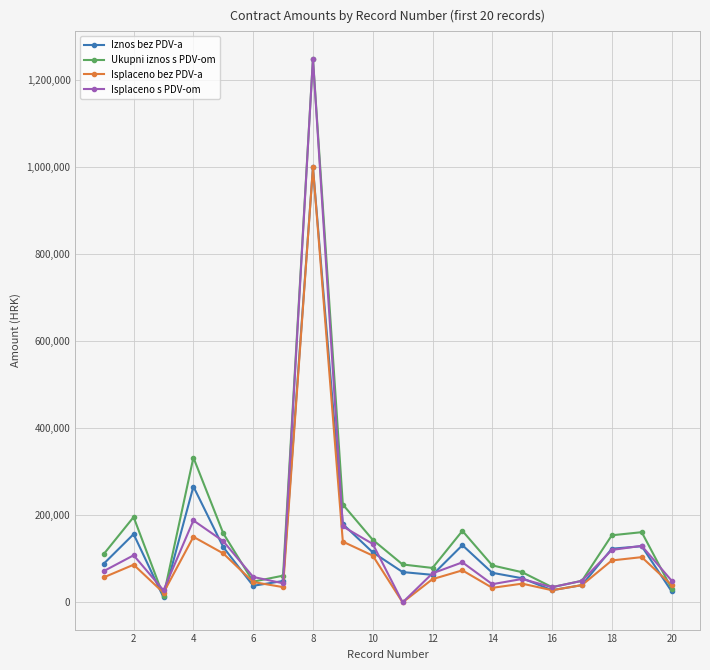

What is the maximum value for Isplaceno s PDV-om?

1248400.0